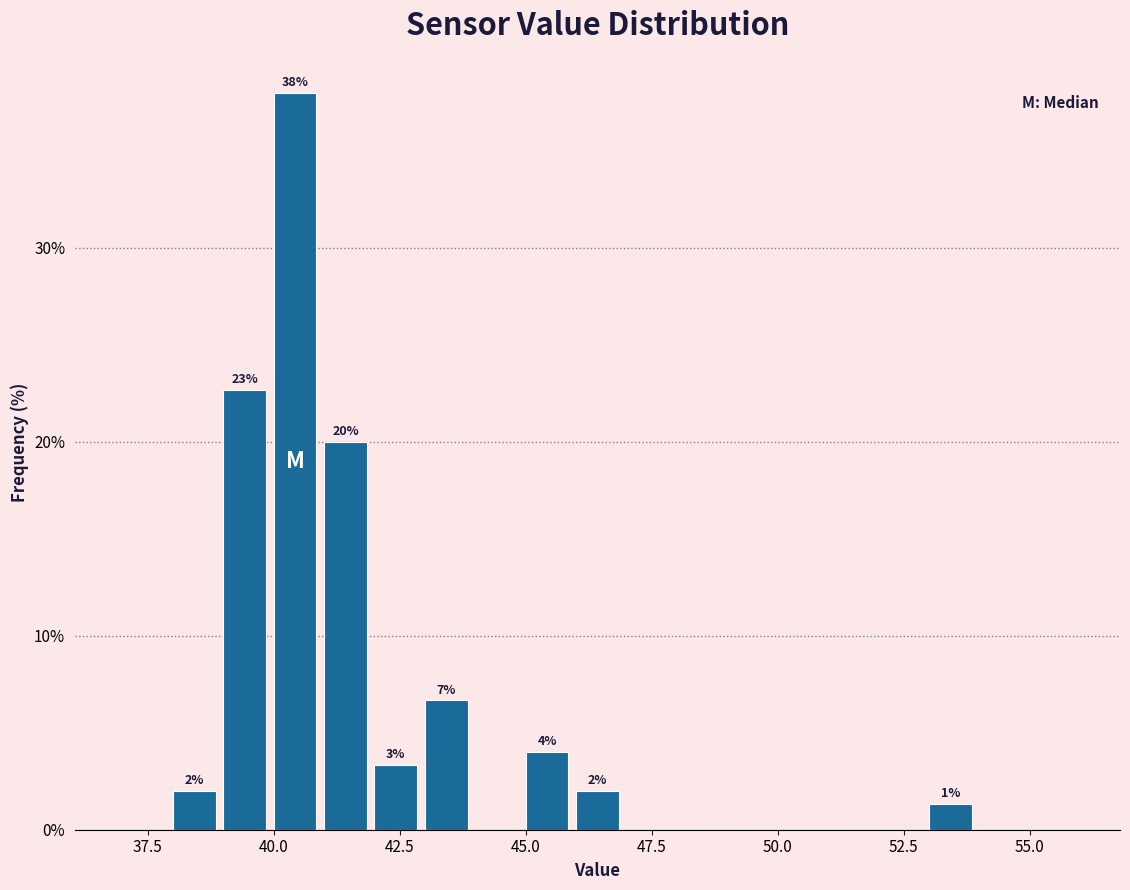

Around what value on the x-axis is the tallest bar? Give the approximate position of its centre, as read against the axis.

40.5